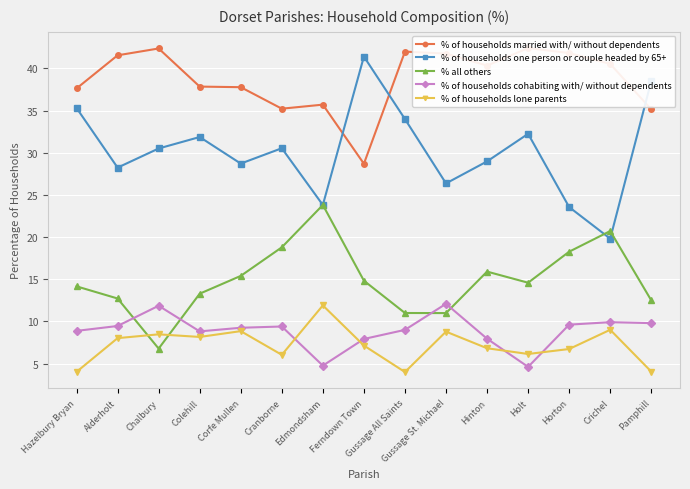

How many lines are shown in the chart?

5